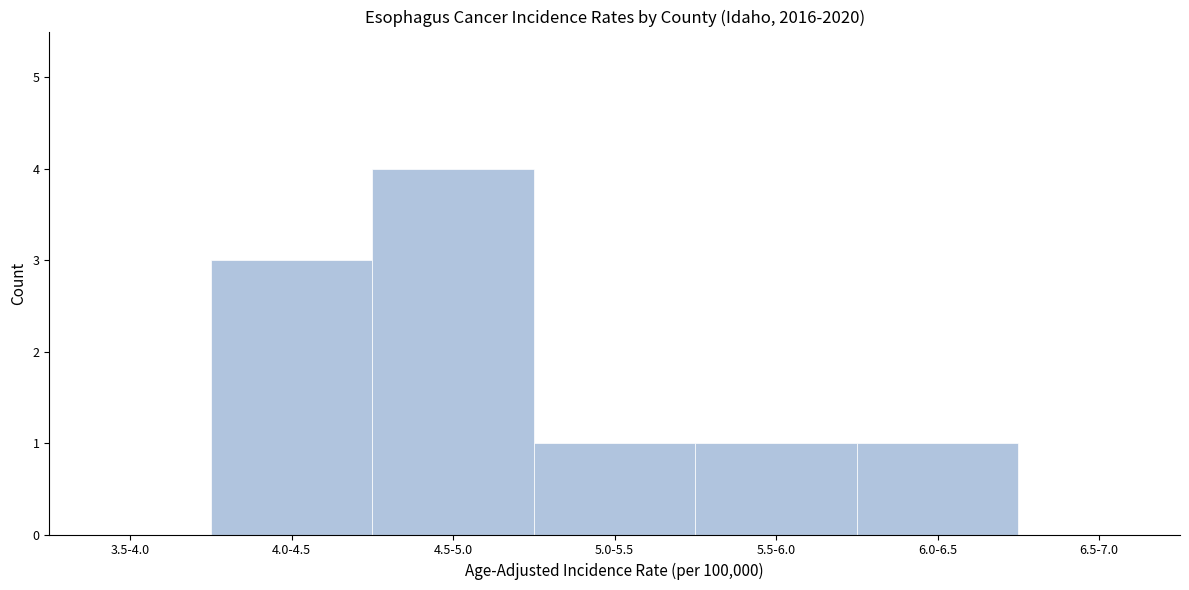

Reading left to right, extract all data points from this chart.

3.5-4.0=0	4.0-4.5=3	4.5-5.0=4	5.0-5.5=1	5.5-6.0=1	6.0-6.5=1	6.5-7.0=0